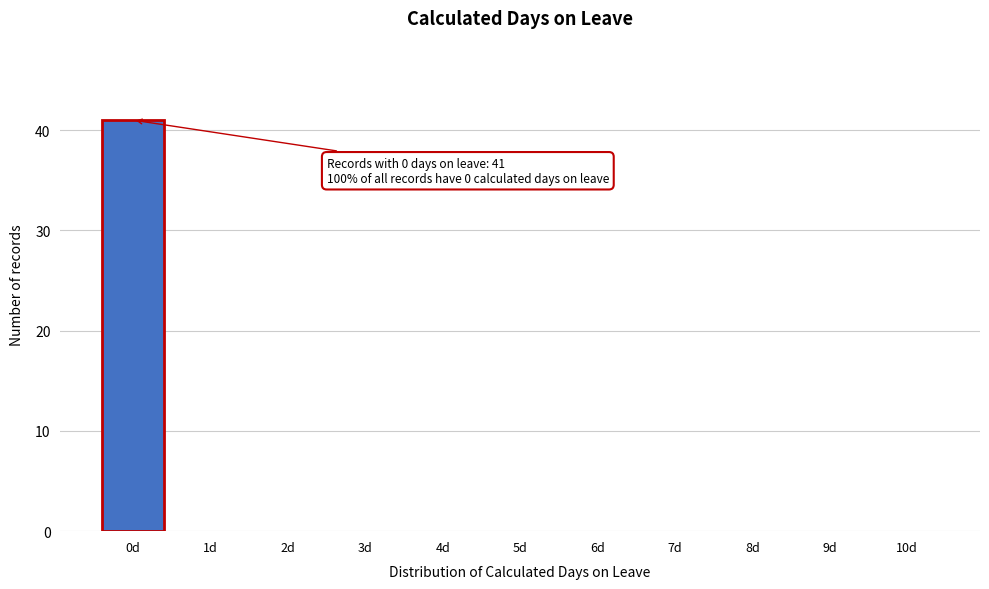

Reading left to right, what are all the values shown in this chart?

0d=41	1d=0	2d=0	3d=0	4d=0	5d=0	6d=0	7d=0	8d=0	9d=0	10d=0